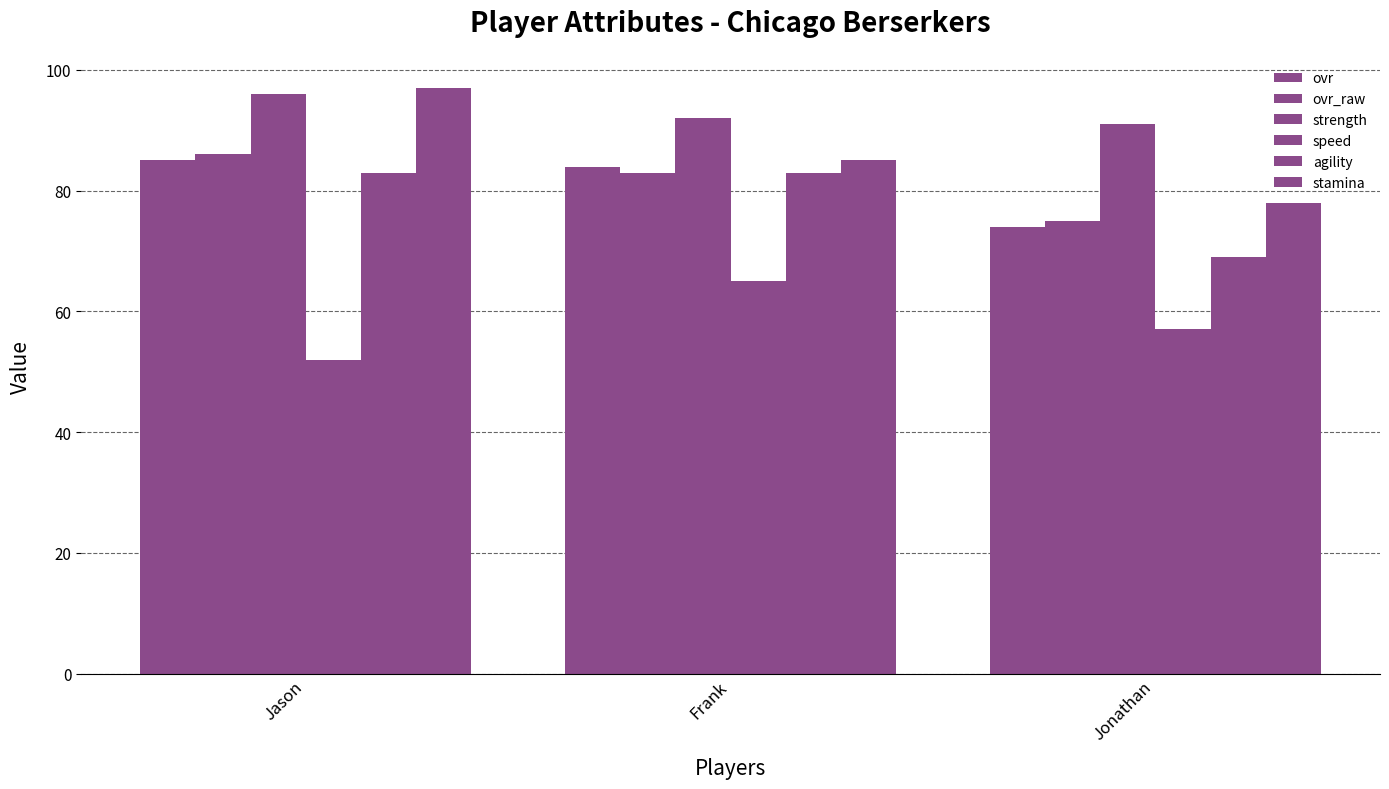

The ovr_raw series shows 75 at Jonathan. True or false?

True